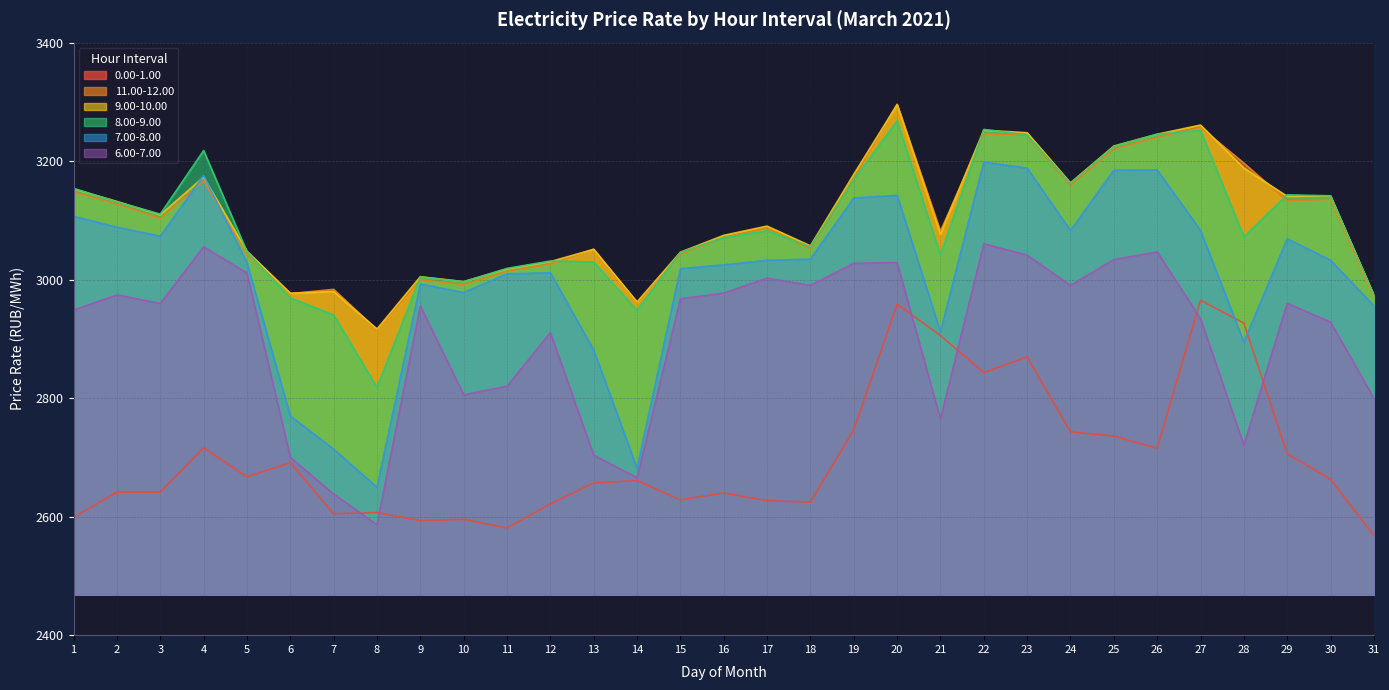

What is the highest value of the 8.00-9.00 series?

3267.8